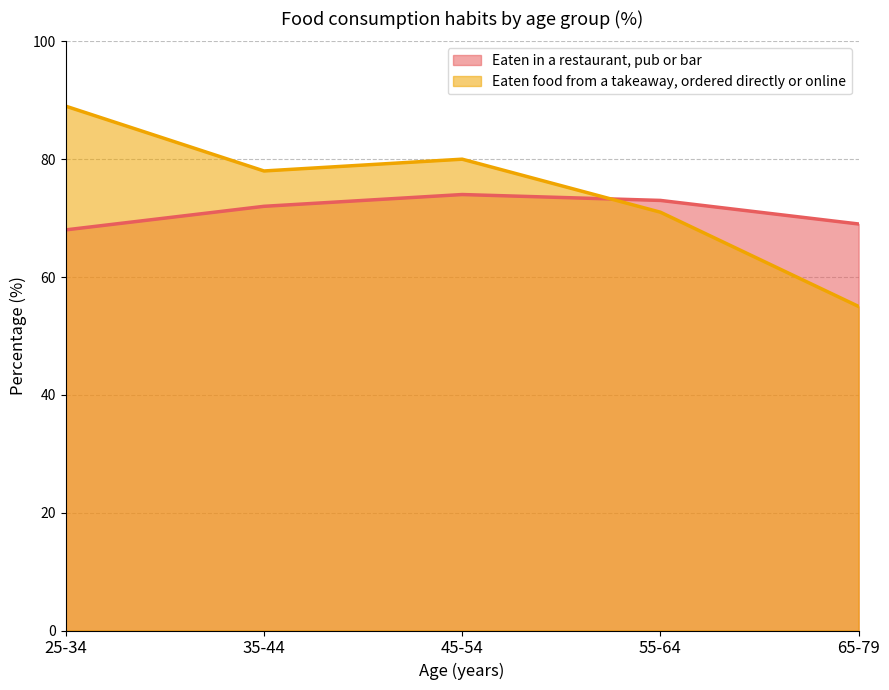

Count the number of categories in the chart.

5